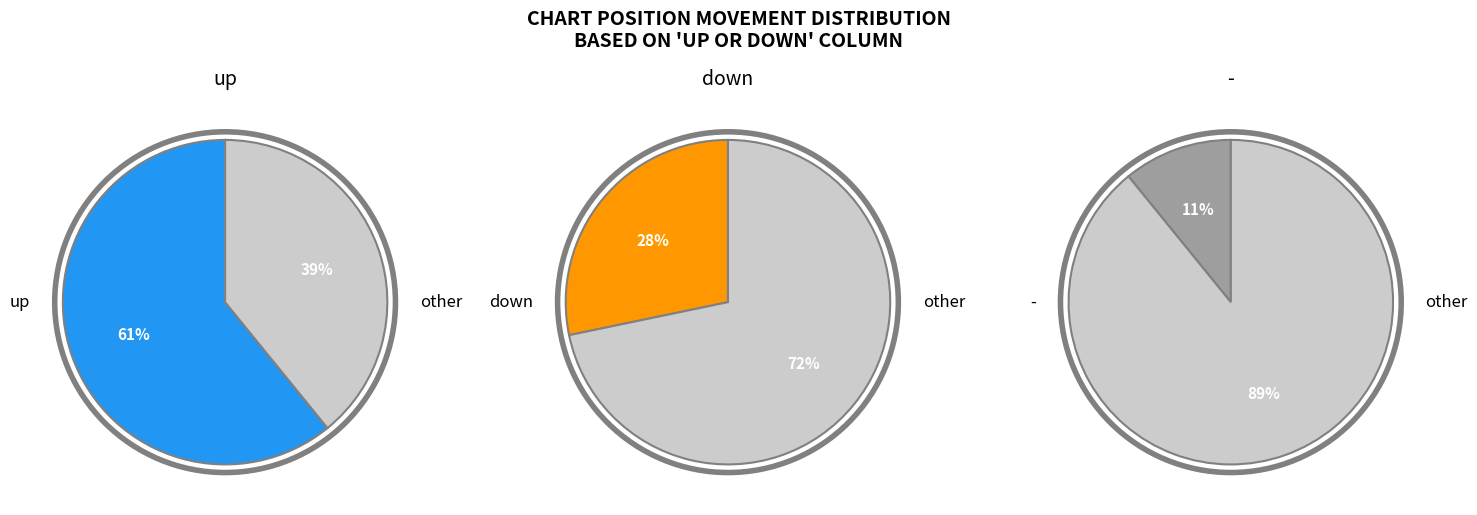

To the nearest percent, what is the difference between the - and down slice percentages?

17%